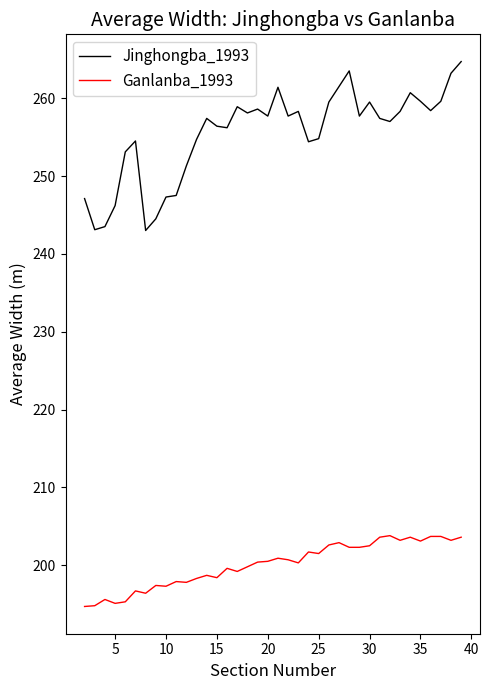

List the series in order of their peak value, lowest first.

Ganlanba_1993, Jinghongba_1993